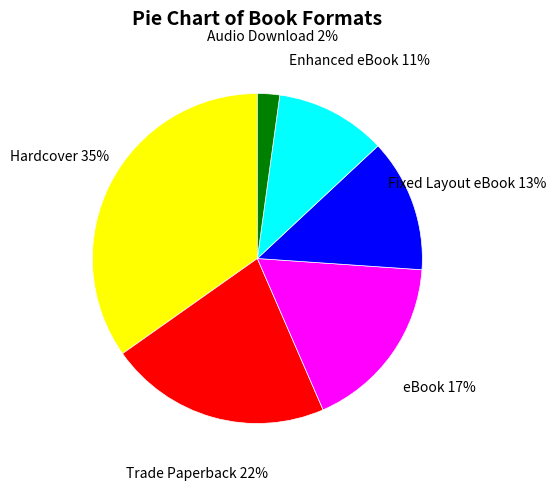

Is there a majority slice in this chart?

No